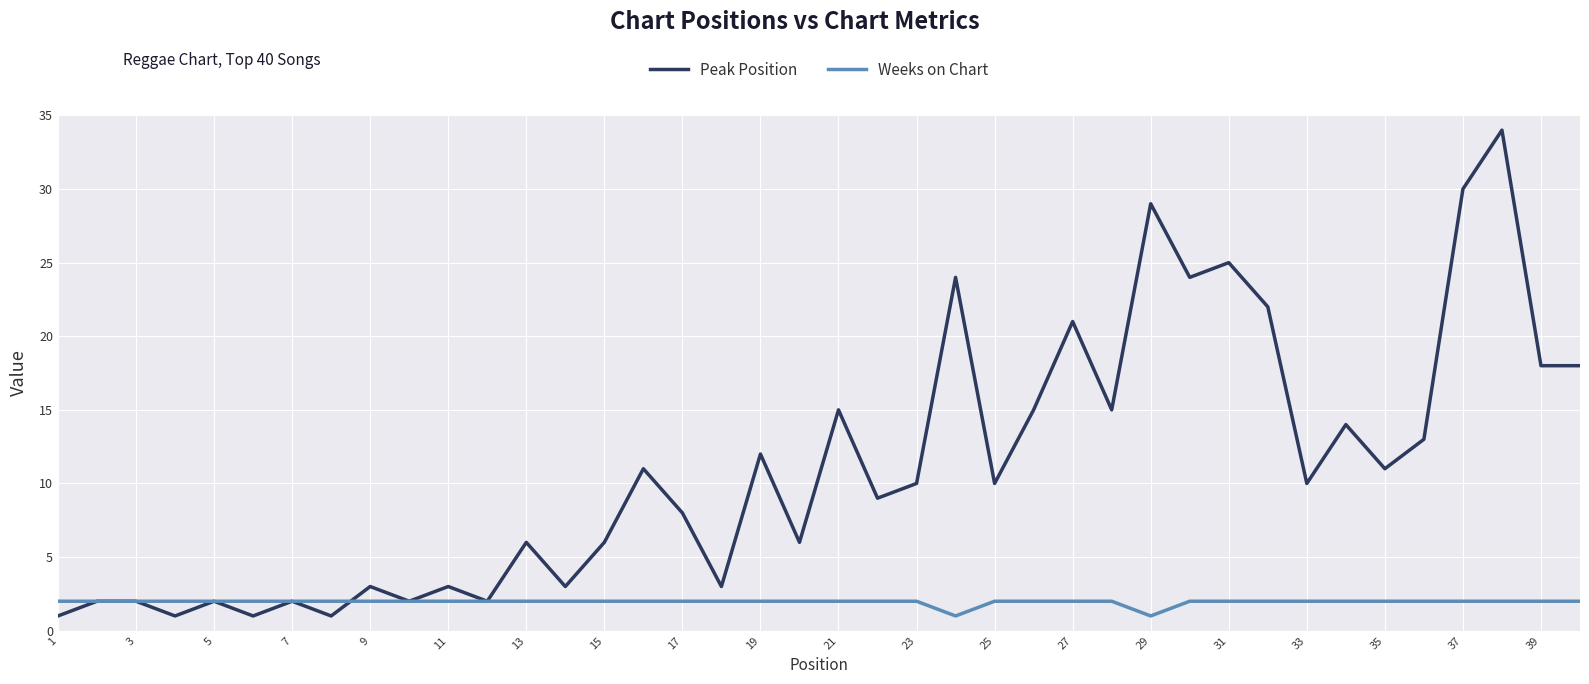

List the series in order of their overall mean, lowest first.

Weeks on Chart, Peak Position